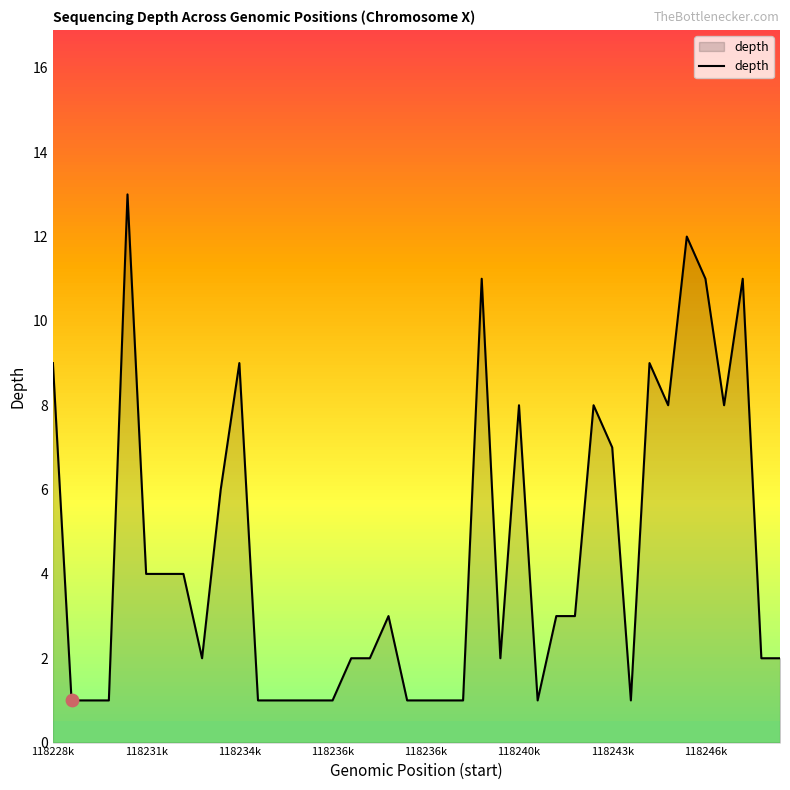

What is the maximum value shown in the chart?

13